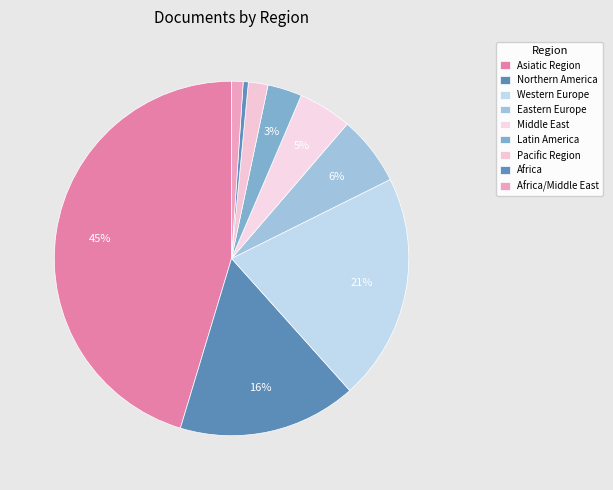

What is the change in value from Latin America to Africa/Middle East?

-12842